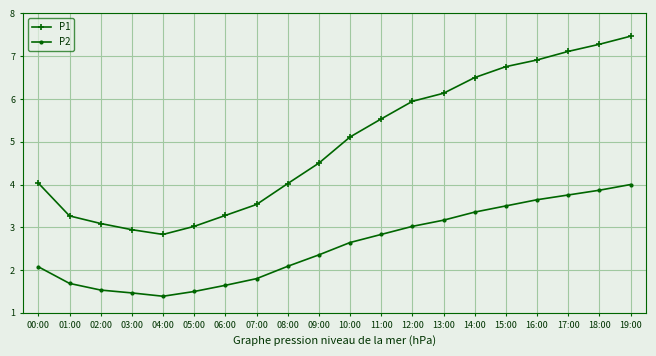

Between 08:00 and 02:00, which is larger?

08:00